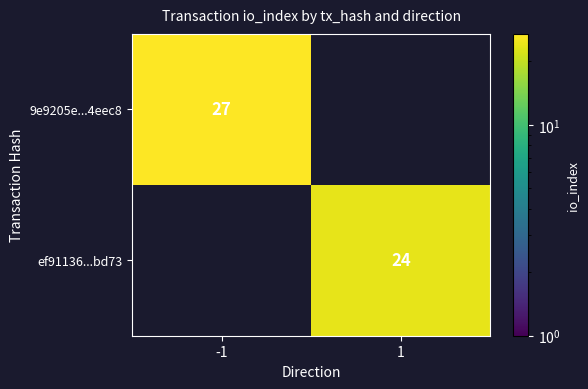

Is it true that 9e9205e...4eec8 equals 47 at -1?

False